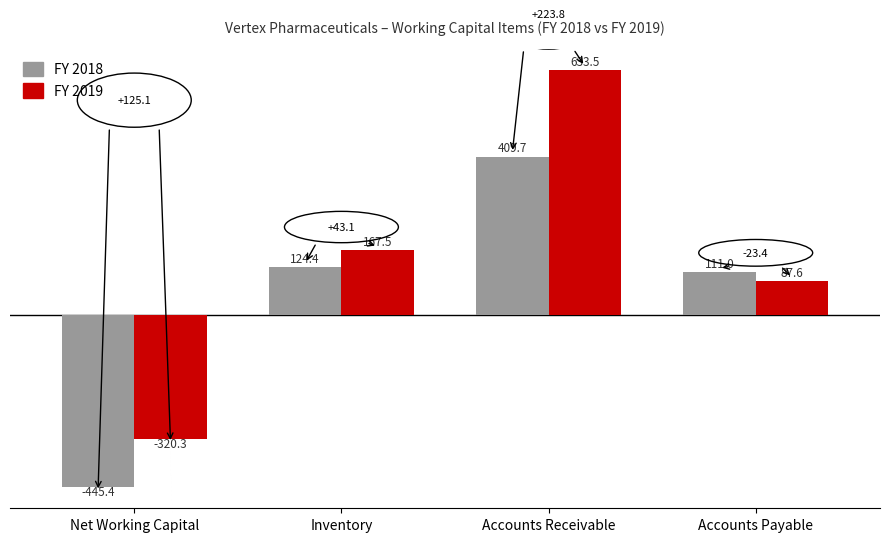

At how many categories does at least one series exceed 357?

1